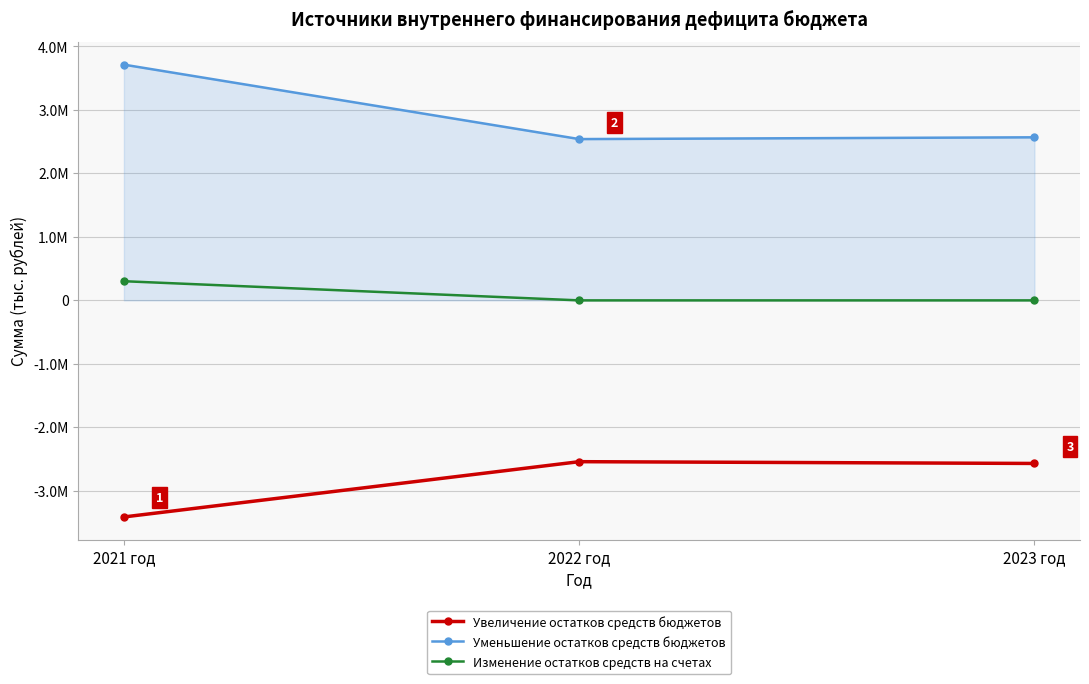

Reading left to right, list all the values displayed in this chart.

Увеличение остатков средств бюджетов: -3410757.0	-2540195.0	-2568153.0
Уменьшение остатков средств бюджетов: 3712592.2	2540195.0	2568153.0
Изменение остатков средств на счетах: 301835.2	0.0	0.0